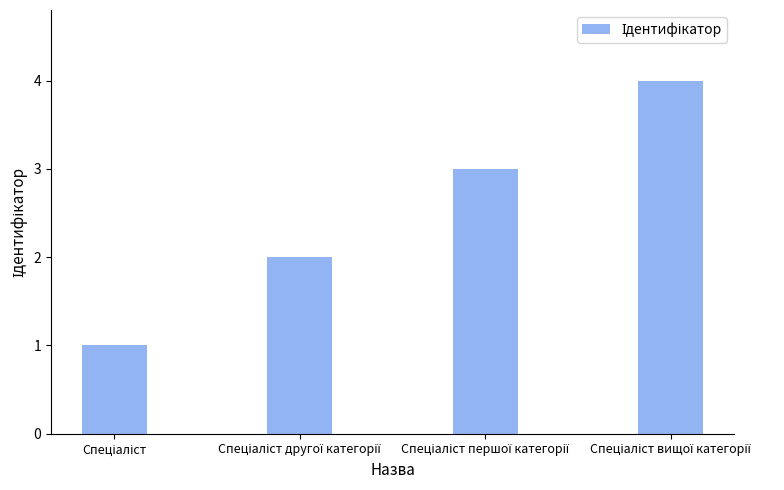

What is the maximum value shown in the chart?

4